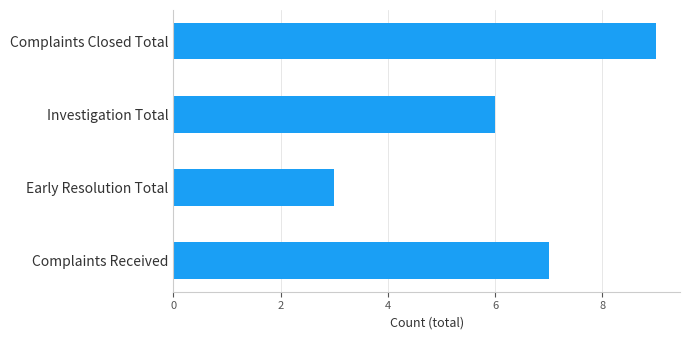

Approximately how many times larger is the value at Early Resolution Total compared to Investigation Total?

0.5